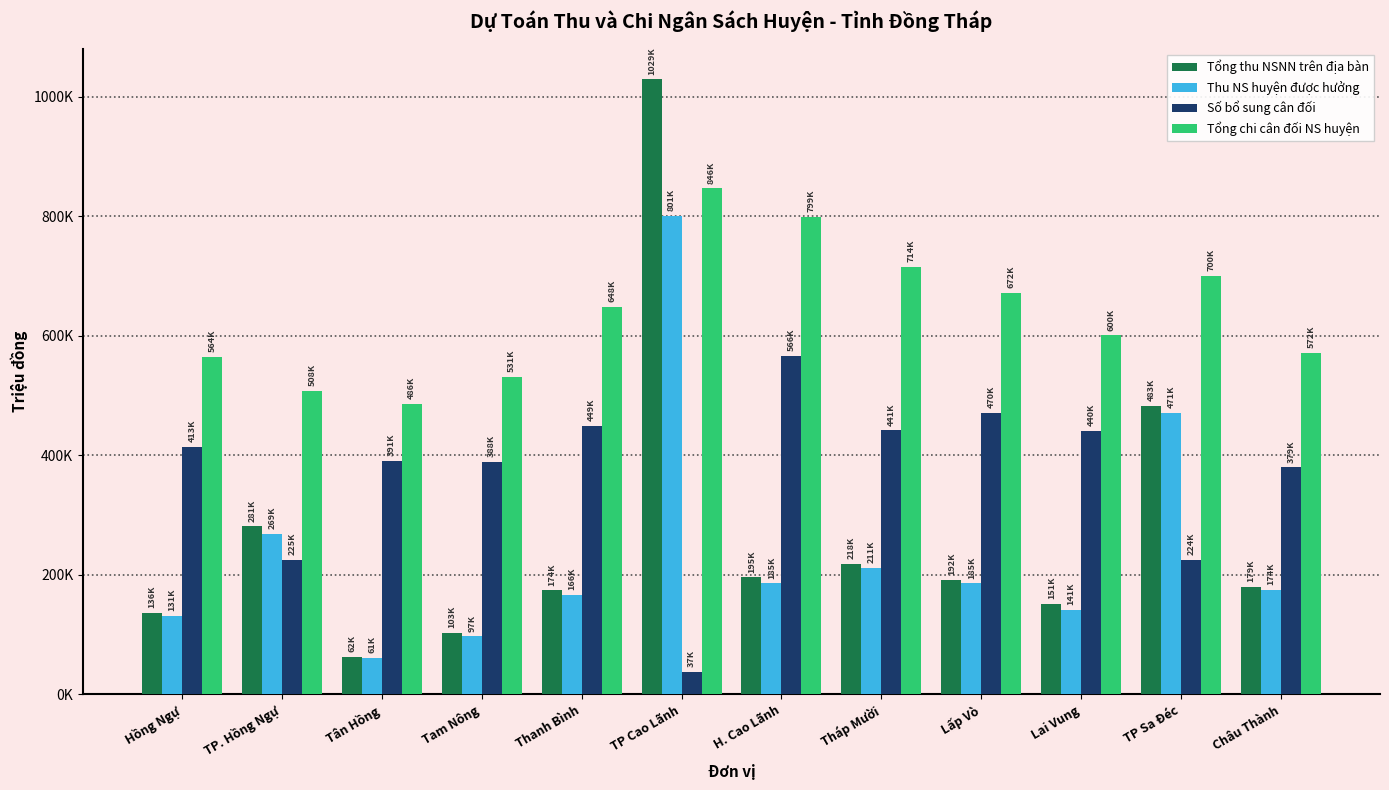

Reading left to right, list all the values displayed in this chart.

Tổng thu NSNN trên địa bàn: Hồng Ngự=136750	TP. Hồng Ngự=281400	Tân Hồng=62850	Tam Nông=103600	Thanh Bình=174000	TP Cao Lãnh=1029200	H. Cao Lãnh=195950	Tháp Mười=218200	Lấp Vò=192100	Lai Vung=151700	TP Sa Đéc=483400	Châu Thành=179650
Thu NS huyện được hưởng: Hồng Ngự=131450	TP. Hồng Ngự=269200	Tân Hồng=61250	Tam Nông=97100	Thanh Bình=166650	TP Cao Lãnh=801200	H. Cao Lãnh=185760	Tháp Mười=211460	Lấp Vò=185900	Lai Vung=141600	TP Sa Đéc=471300	Châu Thành=174480
Số bổ sung cân đối: Hồng Ngự=413967	TP. Hồng Ngự=225665	Tân Hồng=391207	Tam Nông=388772	Thanh Bình=449761	TP Cao Lãnh=37354	H. Cao Lãnh=566422	Tháp Mười=441700	Lấp Vò=470689	Lai Vung=440874	TP Sa Đéc=224584	Châu Thành=379928
Tổng chi cân đối NS huyện: Hồng Ngự=564217	TP. Hồng Ngự=508165	Tân Hồng=486557	Tam Nông=531772	Thanh Bình=648709	TP Cao Lãnh=846554	H. Cao Lãnh=799582	Tháp Mười=714760	Lấp Vò=672489	Lai Vung=600774	TP Sa Đéc=700384	Châu Thành=572108